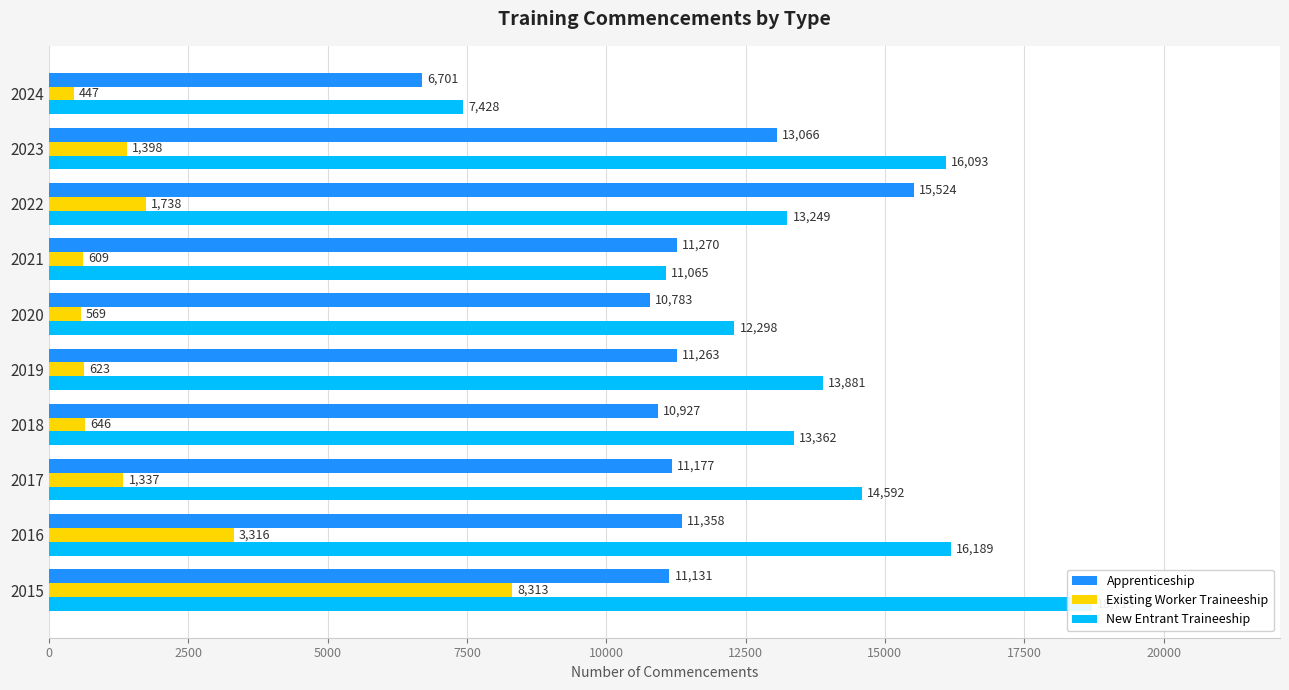

What are all the series names shown in the legend?

Apprenticeship, Existing Worker Traineeship, New Entrant Traineeship